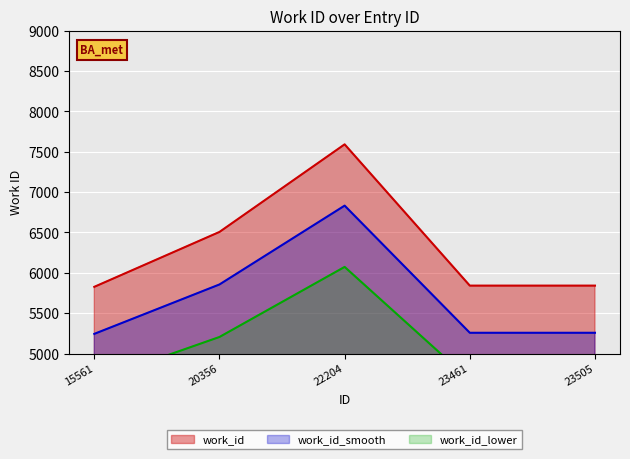

What is the value of the 5th point from the left?

5841